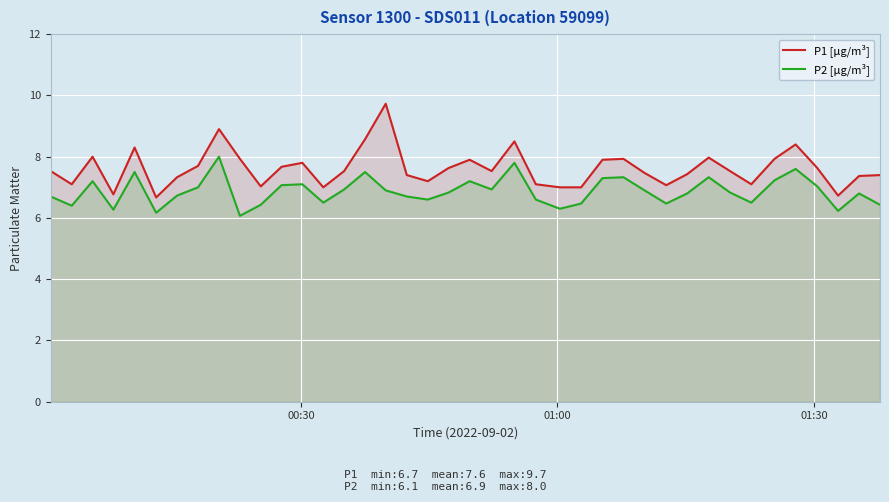

Which series has the largest range (max minus min)?

P1 [µg/m³]